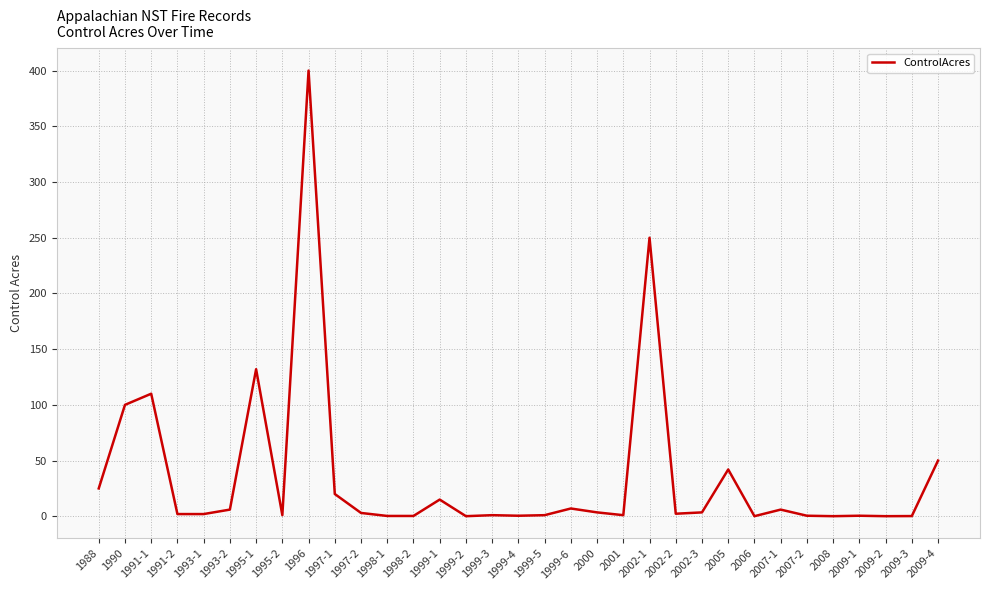

How many lines are shown in the chart?

1